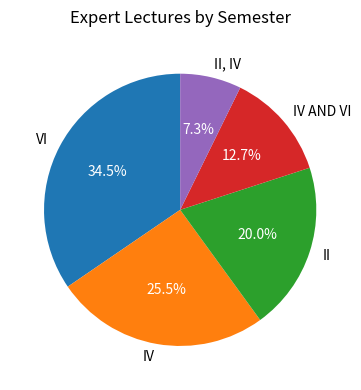

Rank the categories by value from lowest to highest.

II, IV, IV AND VI, II, IV, VI